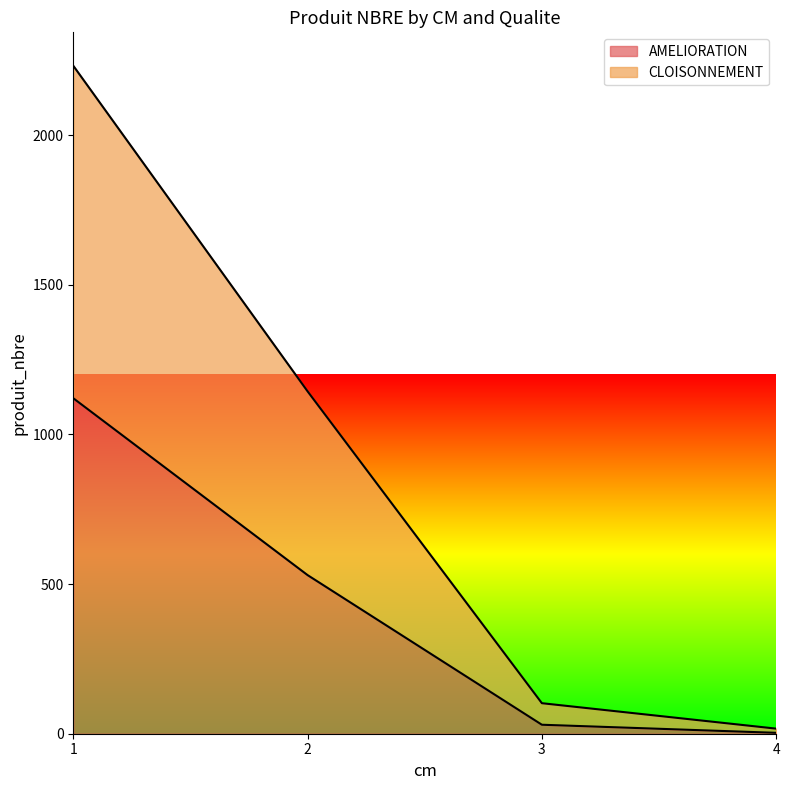

Which series has the widest spread of values?

CLOISONNEMENT